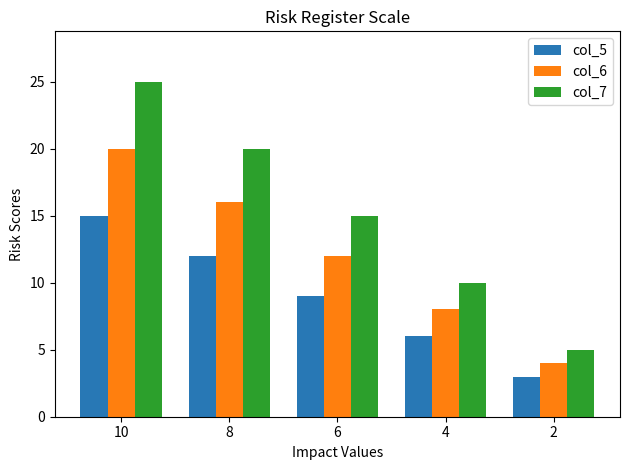

The col_7 series shows 39 at 10. True or false?

False